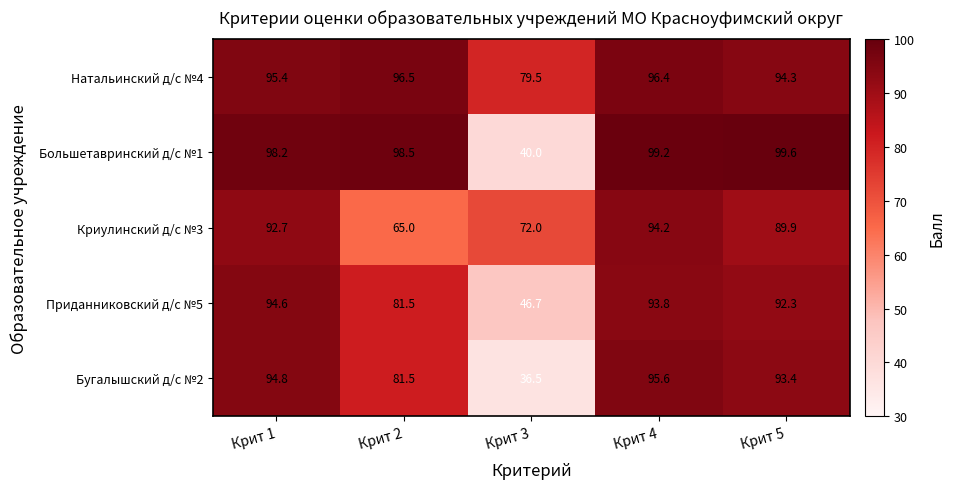

What is the spread (max minus min) of values at Крит 3?

43.0